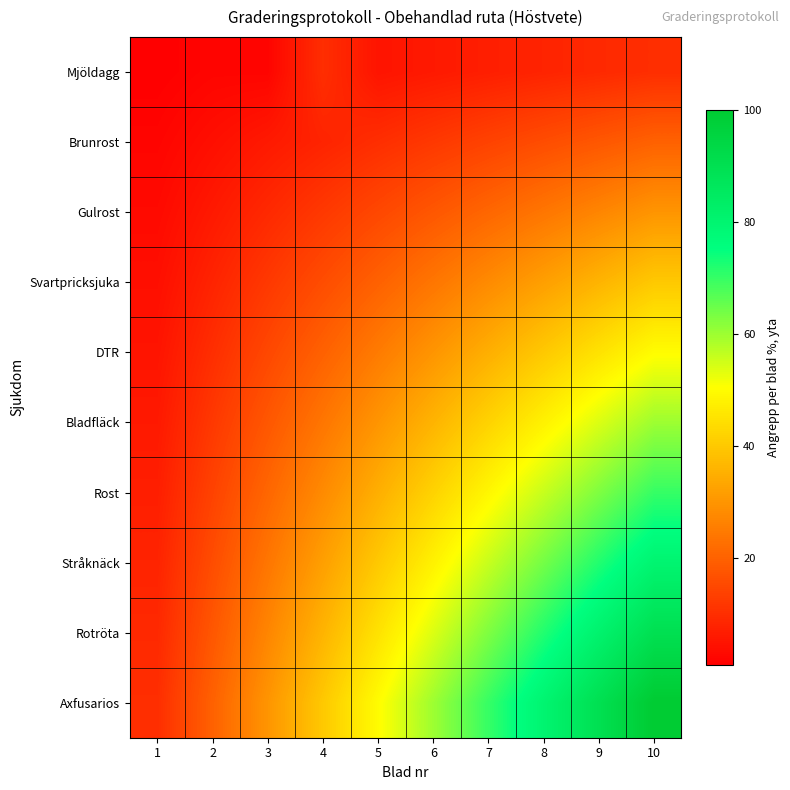

Reading left to right, extract all data points from this chart.

Mjöldagg: 1=1.0	2=2.0	3=2.0	4=10.0	5=5.0	6=6.0	7=7.0	8=8.0	9=9.0	10=10.0
Brunrost: 1=2.0	2=4.0	3=6.0	4=8.0	5=10.0	6=12.0	7=14.0	8=16.0	9=18.0	10=20.0
Gulrost: 1=3.0	2=6.0	3=9.0	4=12.0	5=15.0	6=18.0	7=21.0	8=24.0	9=27.0	10=30.0
Svartpricksjuka: 1=4.0	2=8.0	3=12.0	4=16.0	5=20.0	6=24.0	7=28.0	8=32.0	9=36.0	10=40.0
DTR: 1=5.0	2=10.0	3=15.0	4=20.0	5=25.0	6=30.0	7=35.0	8=40.0	9=45.0	10=50.0
Bladfläck: 1=6.0	2=12.0	3=18.0	4=24.0	5=30.0	6=36.0	7=42.0	8=48.0	9=54.0	10=60.0
Rost: 1=7.0	2=14.0	3=21.0	4=28.0	5=35.0	6=42.0	7=49.0	8=56.0	9=63.0	10=70.0
Stråknäck: 1=8.0	2=16.0	3=24.0	4=32.0	5=40.0	6=48.0	7=56.0	8=64.0	9=72.0	10=80.0
Rotröta: 1=9.0	2=18.0	3=27.0	4=36.0	5=45.0	6=54.0	7=63.0	8=72.0	9=81.0	10=90.0
Axfusarios: 1=10.0	2=20.0	3=30.0	4=40.0	5=50.0	6=60.0	7=70.0	8=80.0	9=90.0	10=100.0